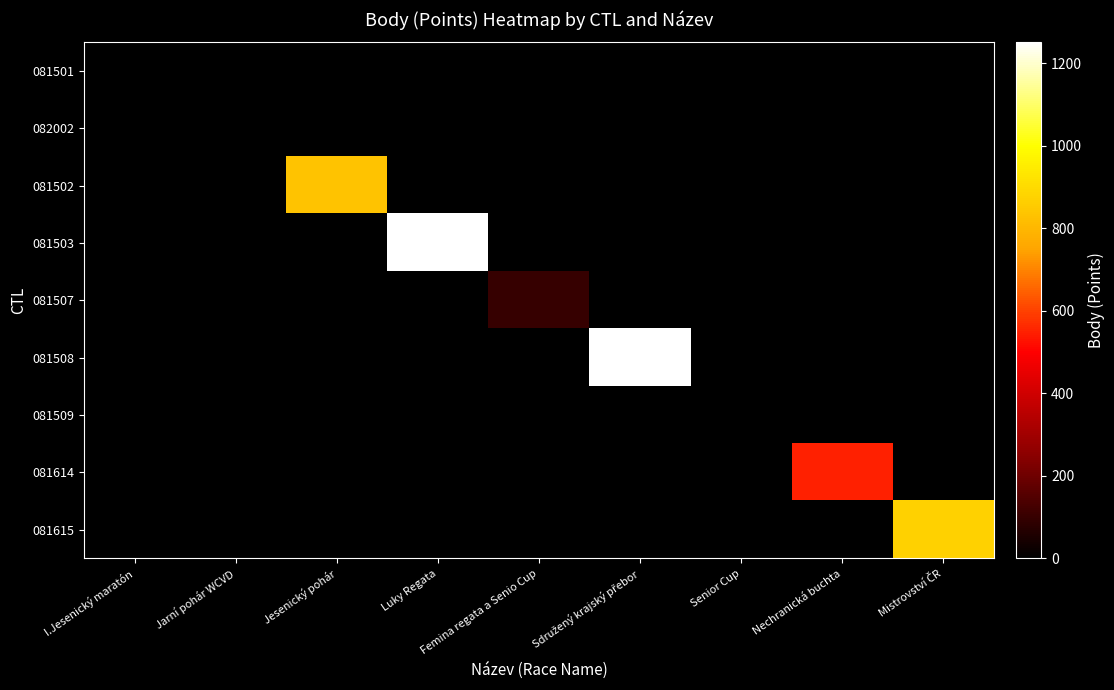

Reading right to left, extract all data points from this chart.

081501: Mistrovství ČR=0	Nechranická buchta=0	Senior Cup=0	Sdružený krajský přebor=0	Femina regata a Senio Cup=0	Luky Regata=0	Jesenický pohár=0	Jarní pohár WCVD=0	I.Jesenický maratón=0
082002: Mistrovství ČR=0	Nechranická buchta=0	Senior Cup=0	Sdružený krajský přebor=0	Femina regata a Senio Cup=0	Luky Regata=0	Jesenický pohár=0	Jarní pohár WCVD=0	I.Jesenický maratón=0
081502: Mistrovství ČR=0	Nechranická buchta=0	Senior Cup=0	Sdružený krajský přebor=0	Femina regata a Senio Cup=0	Luky Regata=0	Jesenický pohár=831	Jarní pohár WCVD=0	I.Jesenický maratón=0
081503: Mistrovství ČR=0	Nechranická buchta=0	Senior Cup=0	Sdružený krajský přebor=0	Femina regata a Senio Cup=0	Luky Regata=1251	Jesenický pohár=0	Jarní pohár WCVD=0	I.Jesenický maratón=0
081507: Mistrovství ČR=0	Nechranická buchta=0	Senior Cup=0	Sdružený krajský přebor=0	Femina regata a Senio Cup=101	Luky Regata=0	Jesenický pohár=0	Jarní pohár WCVD=0	I.Jesenický maratón=0
081508: Mistrovství ČR=0	Nechranická buchta=0	Senior Cup=0	Sdružený krajský přebor=1247	Femina regata a Senio Cup=0	Luky Regata=0	Jesenický pohár=0	Jarní pohár WCVD=0	I.Jesenický maratón=0
081509: Mistrovství ČR=0	Nechranická buchta=0	Senior Cup=0	Sdružený krajský přebor=0	Femina regata a Senio Cup=0	Luky Regata=0	Jesenický pohár=0	Jarní pohár WCVD=0	I.Jesenický maratón=0
081614: Mistrovství ČR=0	Nechranická buchta=549	Senior Cup=0	Sdružený krajský přebor=0	Femina regata a Senio Cup=0	Luky Regata=0	Jesenický pohár=0	Jarní pohár WCVD=0	I.Jesenický maratón=0
081615: Mistrovství ČR=871	Nechranická buchta=0	Senior Cup=0	Sdružený krajský přebor=0	Femina regata a Senio Cup=0	Luky Regata=0	Jesenický pohár=0	Jarní pohár WCVD=0	I.Jesenický maratón=0